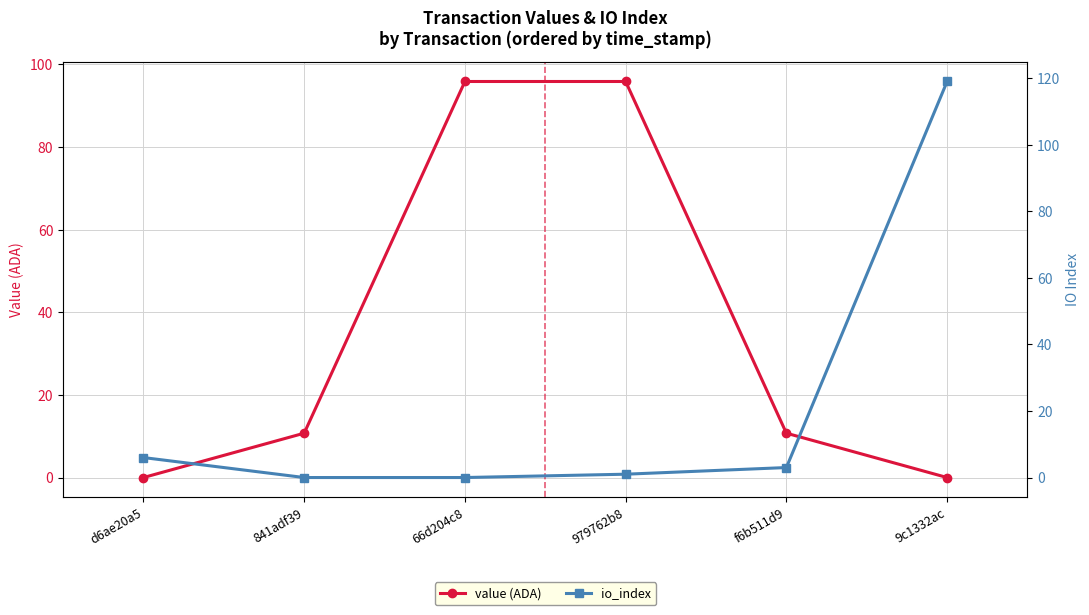

Which series has the largest range (max minus min)?

io_index